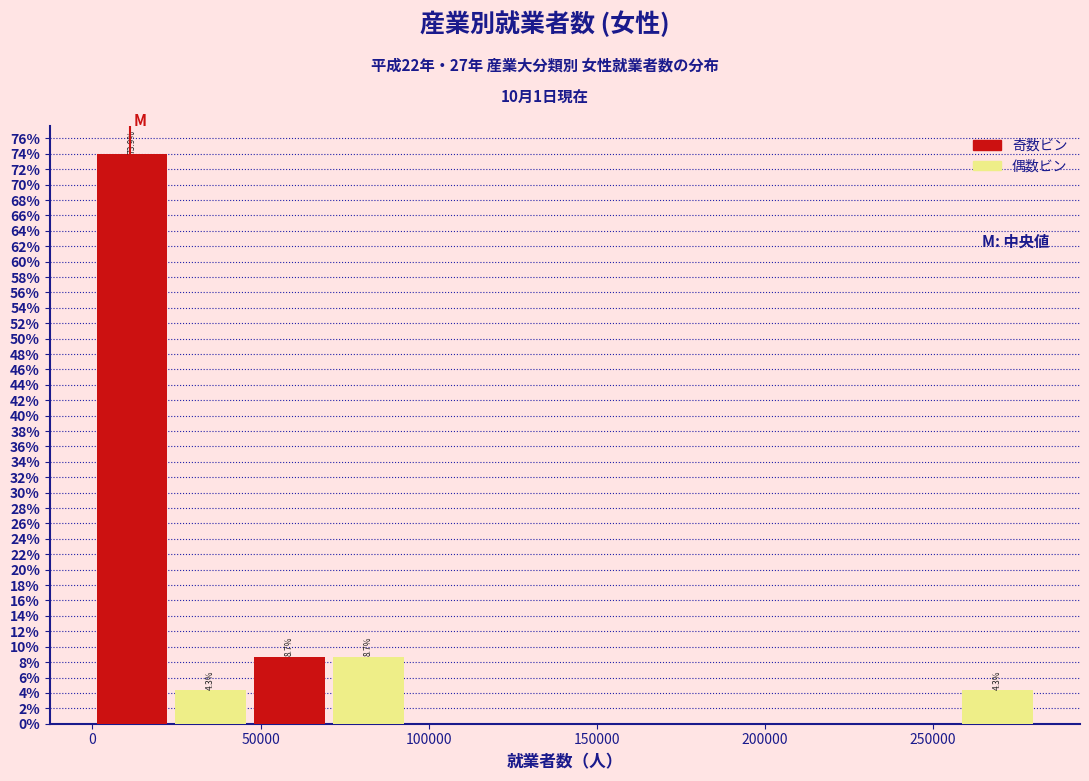

Which range on the x-axis has the tallest bar?

0 to 25000